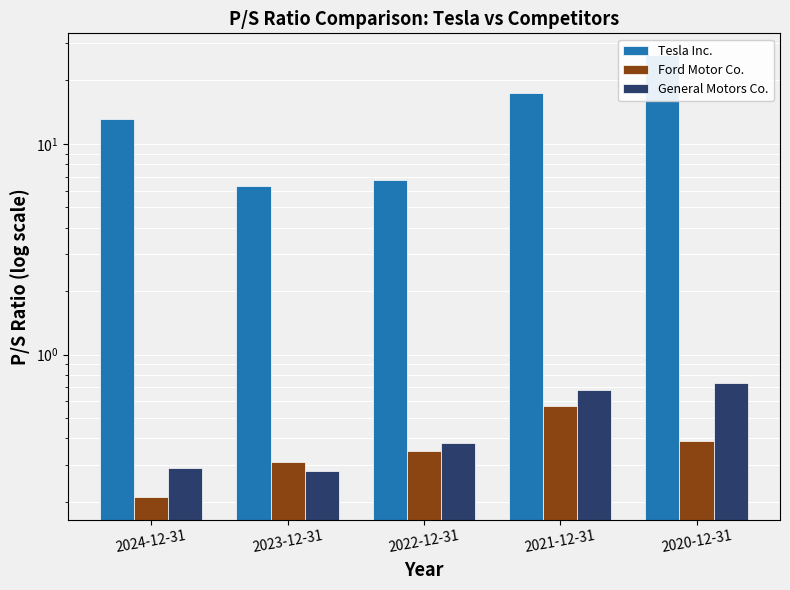

What is the difference between the highest and lowest values at 2024-12-31?

13.0